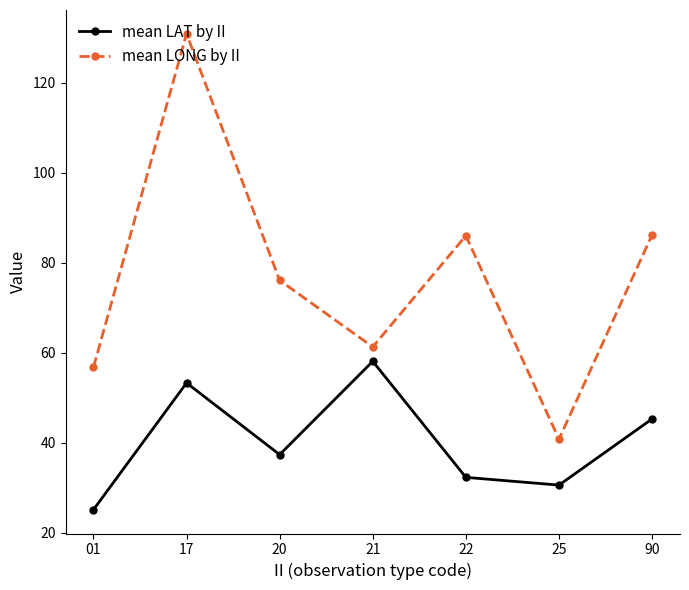

The mean LAT by II series shows 30.6 at 25. True or false?

True